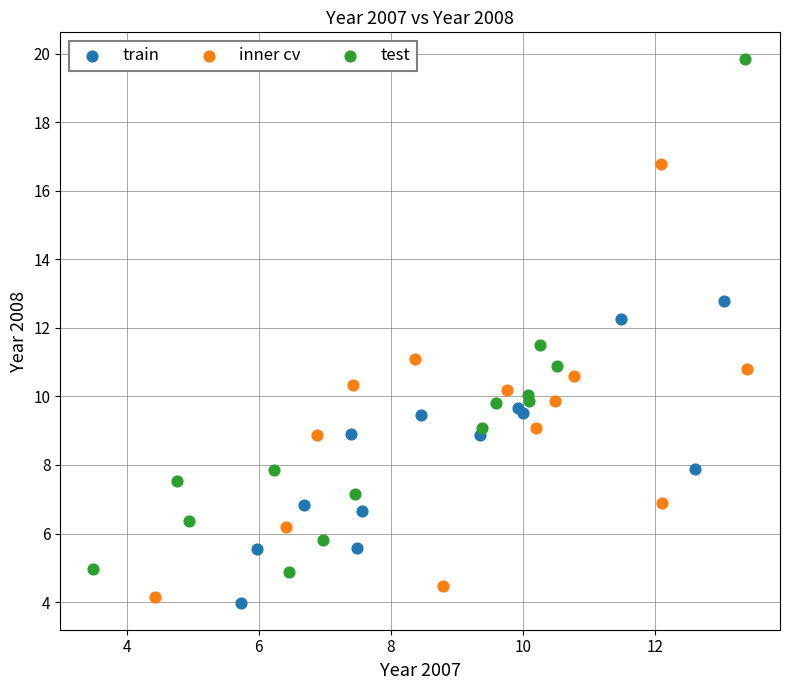

Which series has the largest Y range (max minus min)?

test